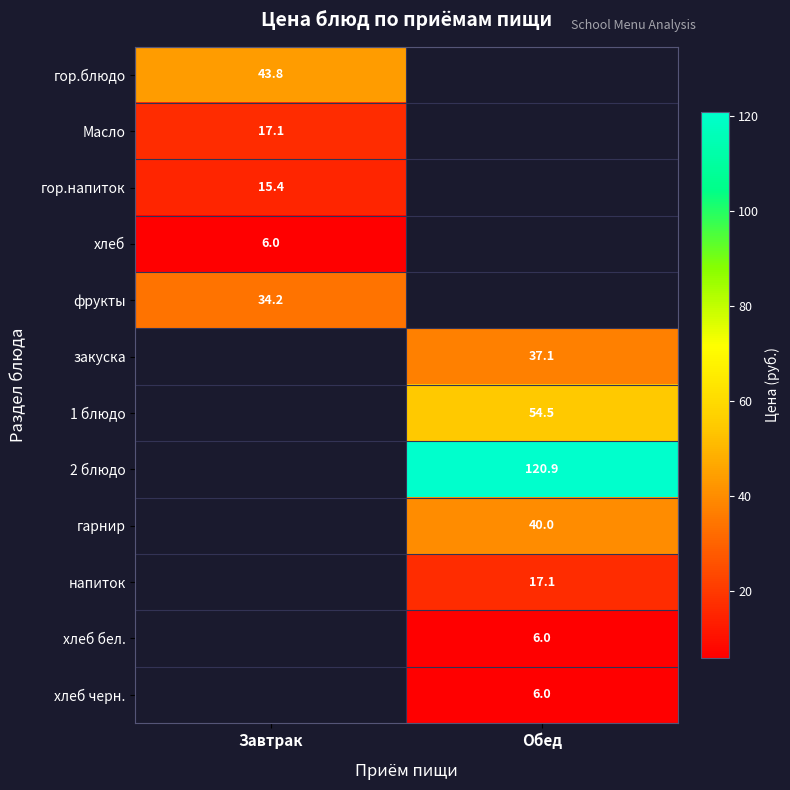

Is it true that хлеб equals 6.0 at Завтрак?

True